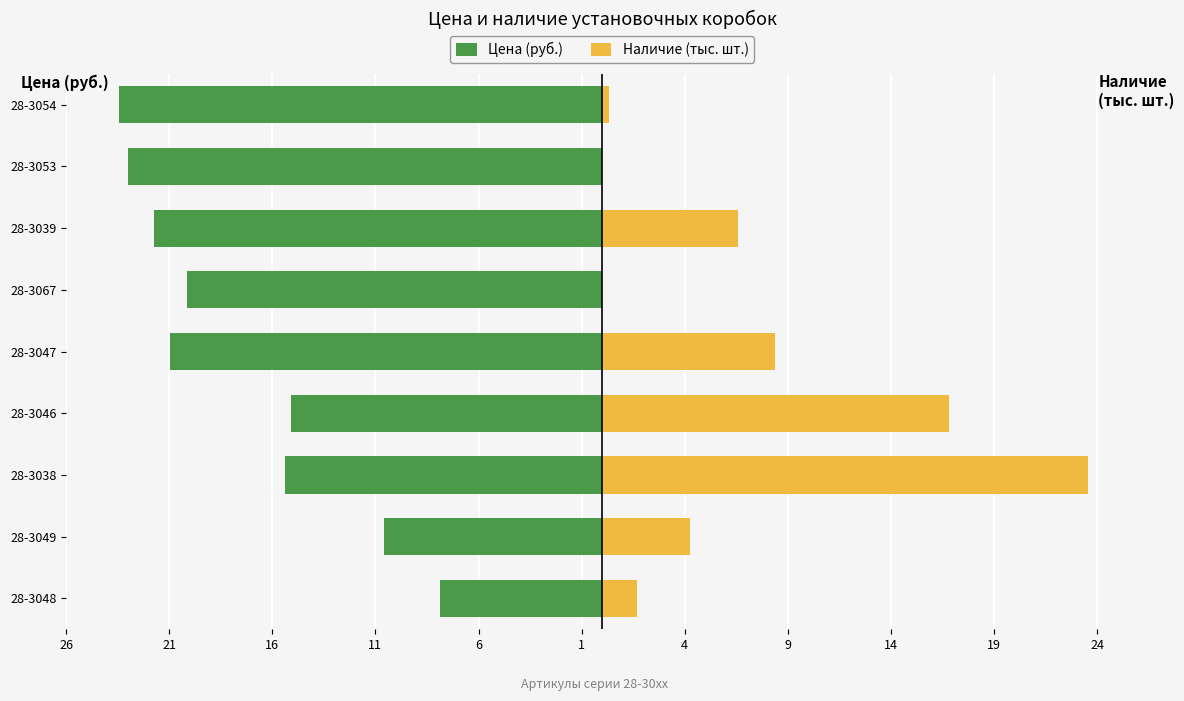

Does the chart contain stacked bars?

No